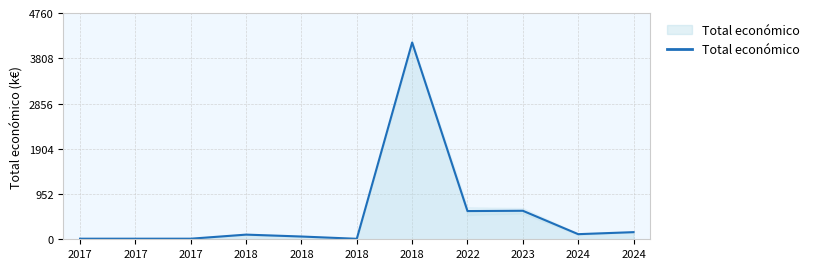

What is the value of the 3rd point from the left?

11.9